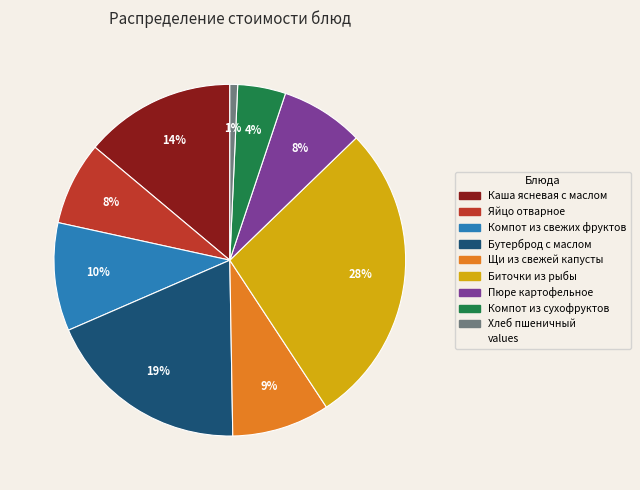

To the nearest percent, what is the average slice percentage?

11%